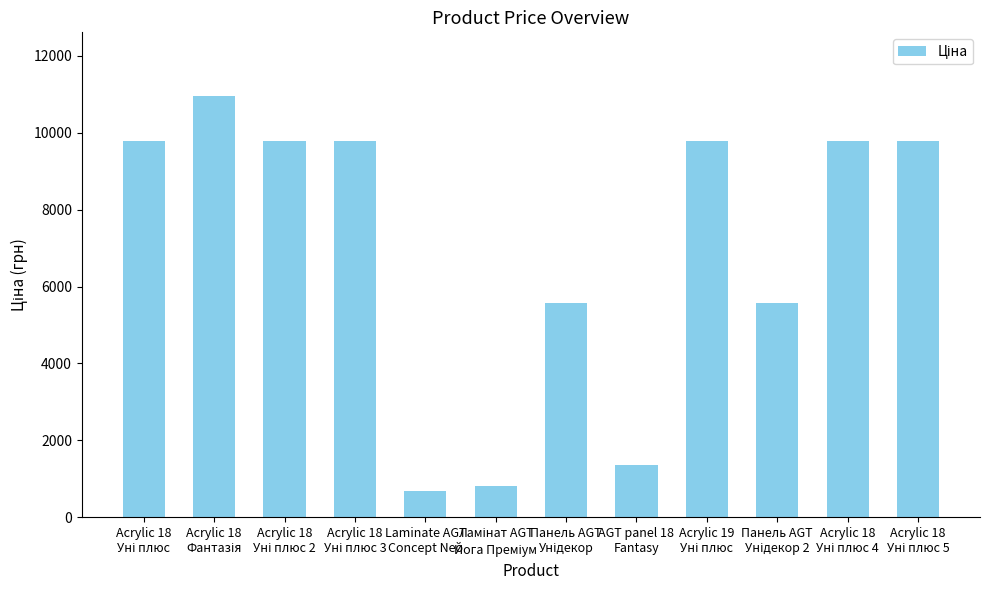

What is the greatest value displayed?

10964.4